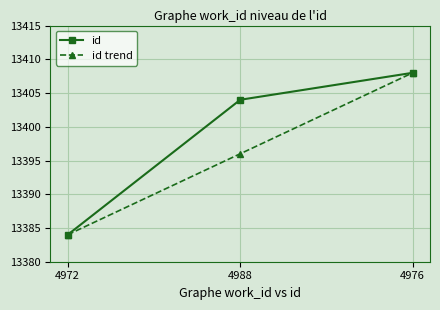

Reading left to right, extract all data points from this chart.

id: 4972=13384	4988=13404	4976=13408
id trend: 4972=13384	4988=13396	4976=13408